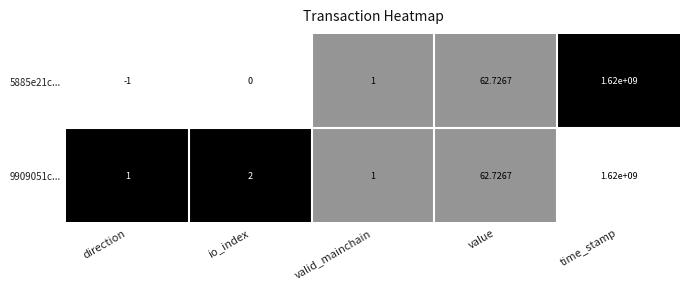

Which category has the highest value across all series?

time_stamp